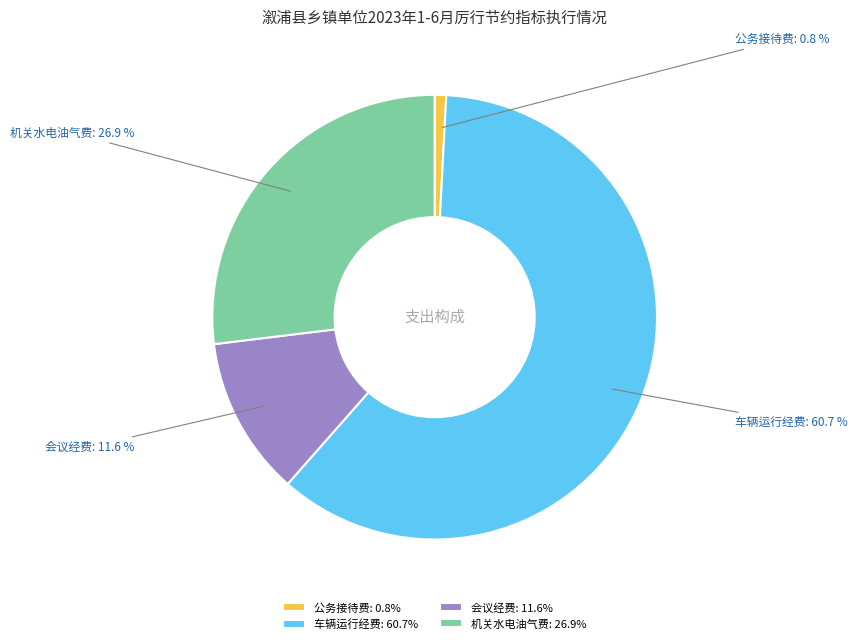

Between 车辆运行经费 and 公务接待费, which is larger?

车辆运行经费